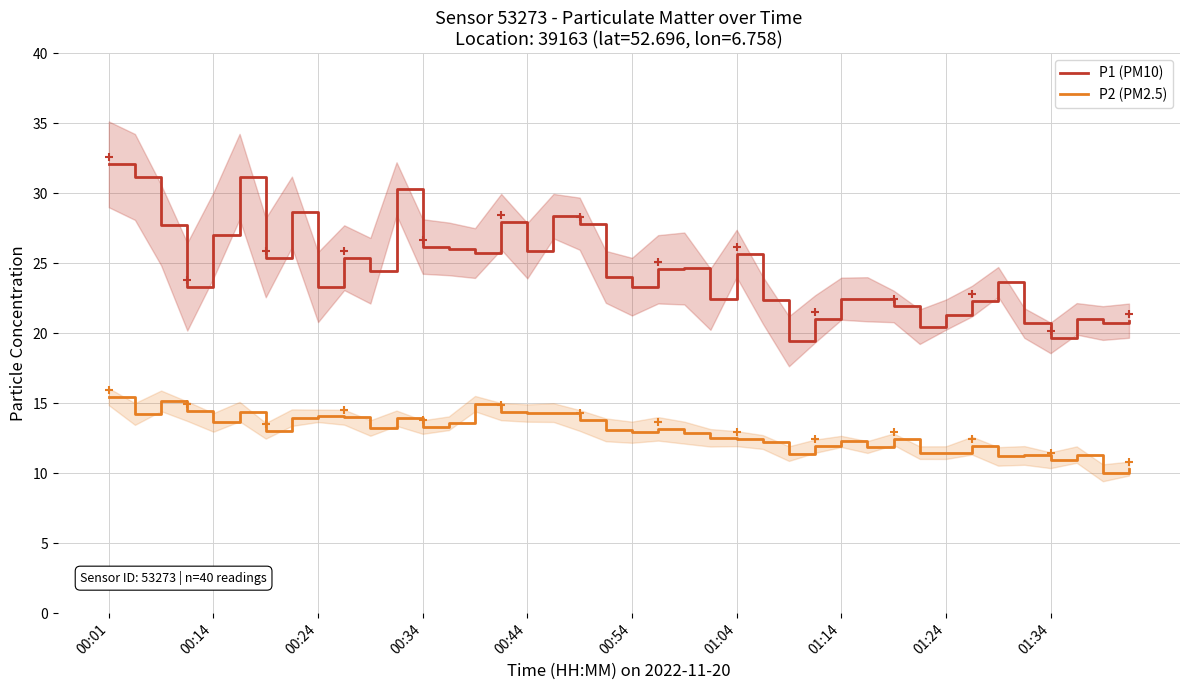

Rank the series by their maximum value, from lowest to highest.

P2 (PM2.5), P1 (PM10)